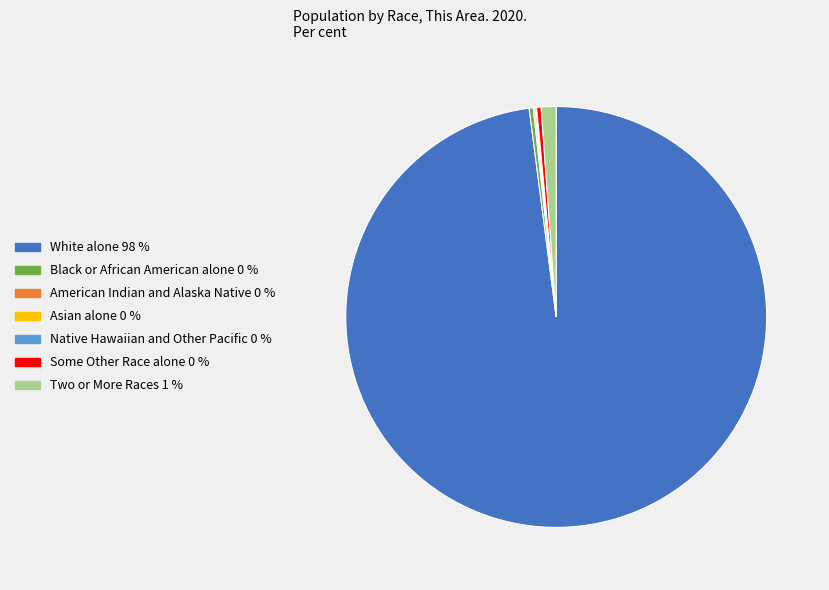

True or false: Some Other Race alone accounts for 0% of the total.

True